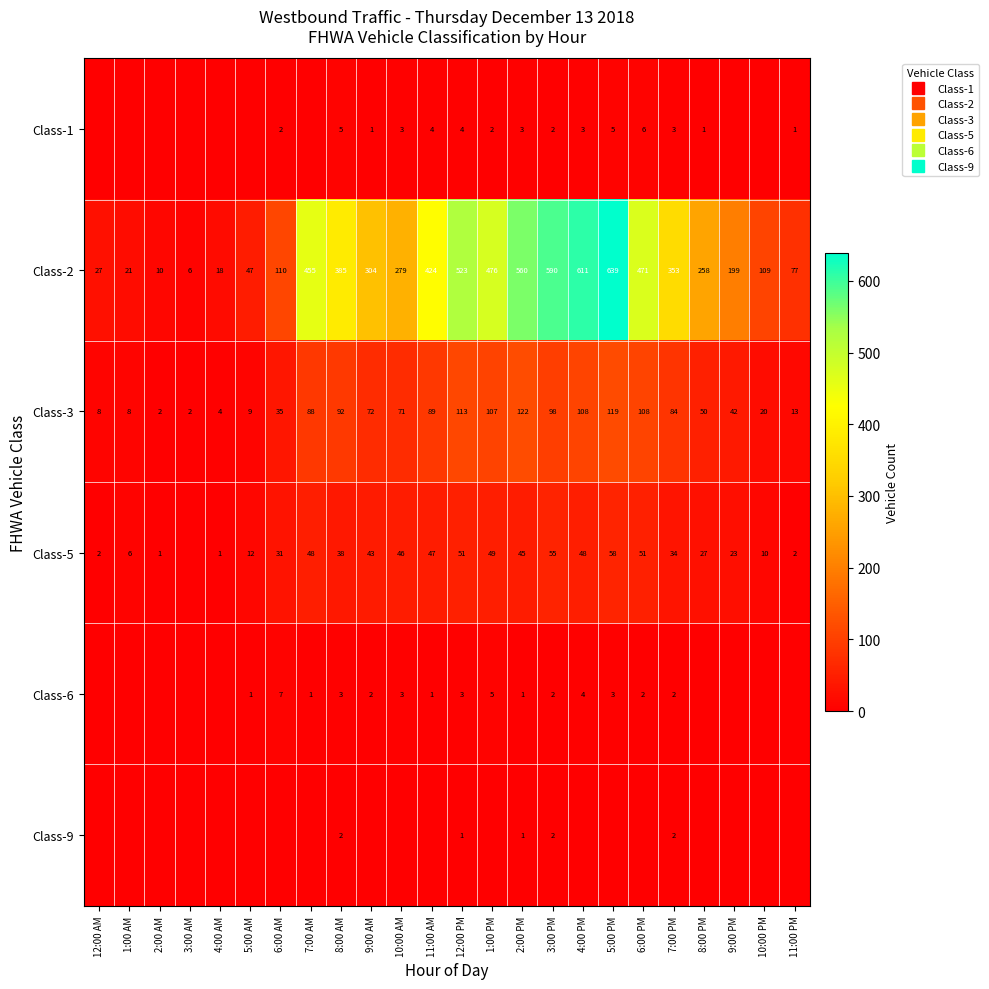

Rank the series by their maximum value, from lowest to highest.

Class-9, Class-1, Class-6, Class-5, Class-3, Class-2